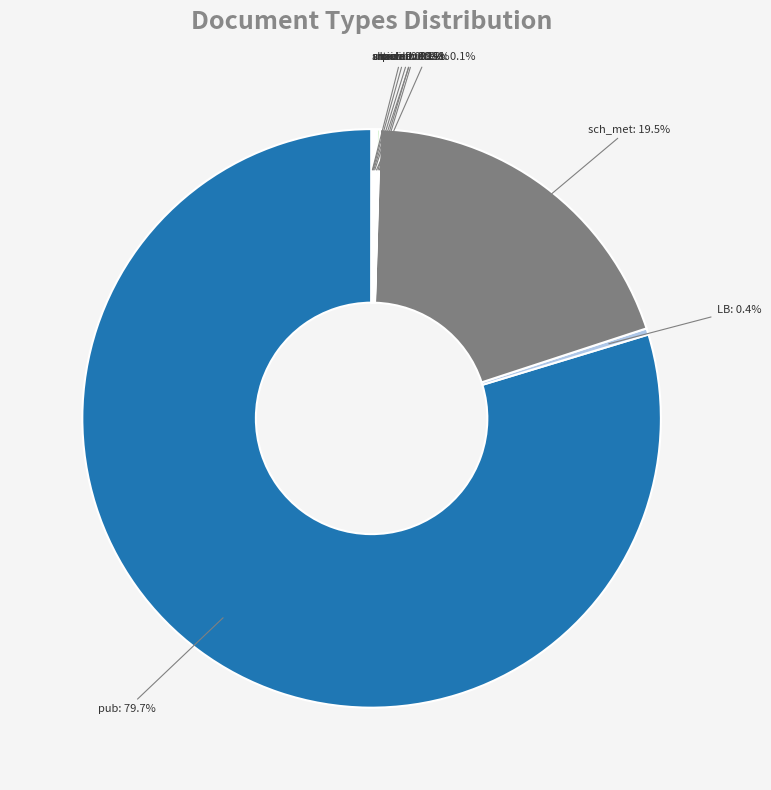

What percentage is NOT represented by pub?

20.3%